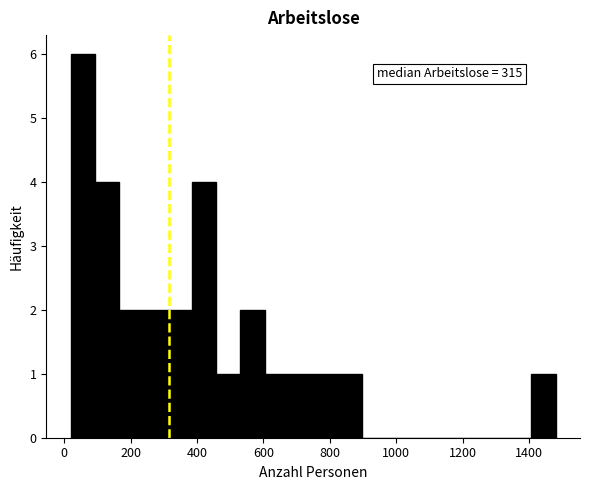

Around what value on the x-axis is the tallest bar? Give the approximate position of its centre, as read against the axis.

60